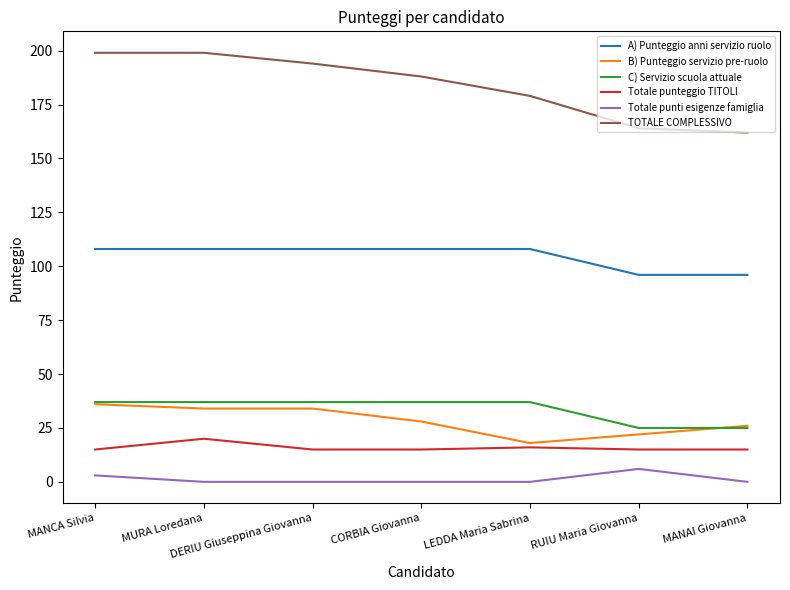

Which series has the largest total across all categories?

TOTALE COMPLESSIVO